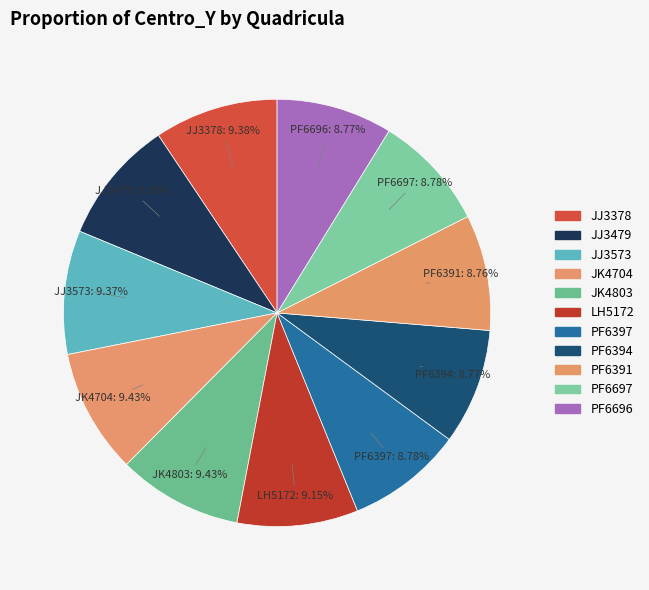

To the nearest percent, what is the difference between the largest and smallest slice percentages?

1%